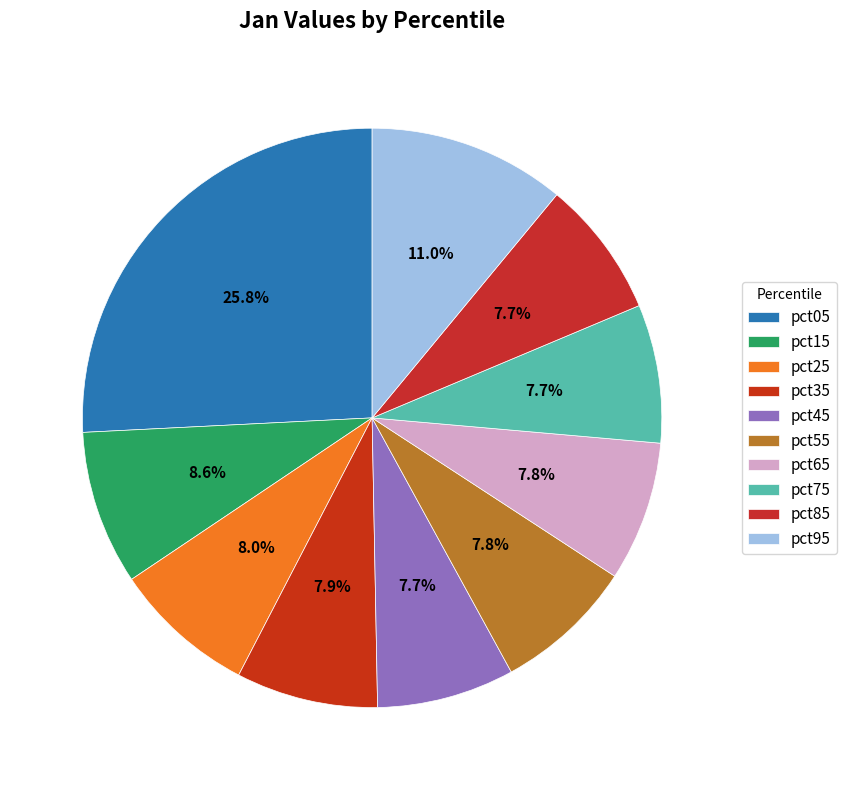

Count the number of slices in the pie.

10